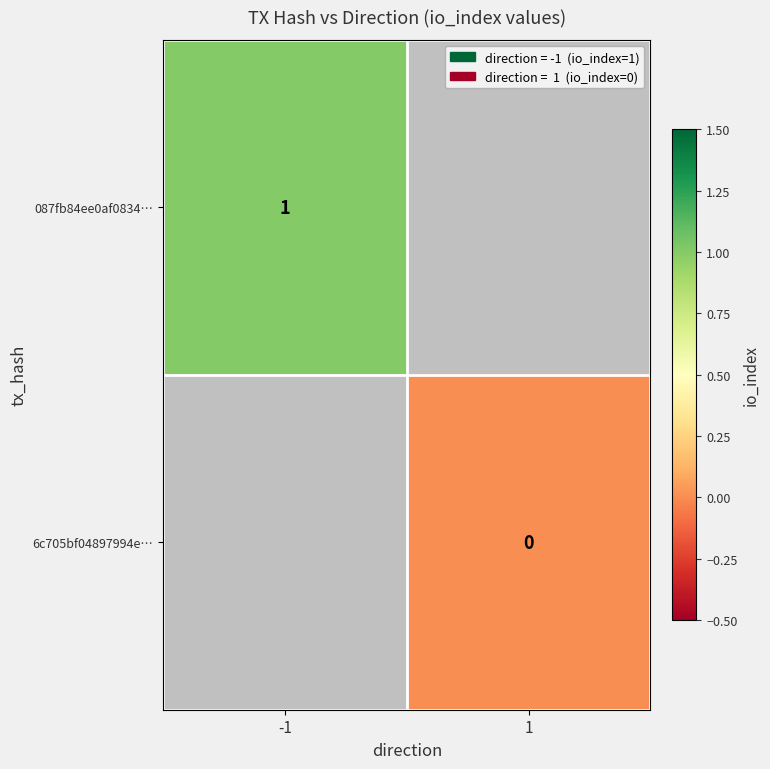

True or false: 087fb84ee0af0834… has a value of 0 at -1.

False